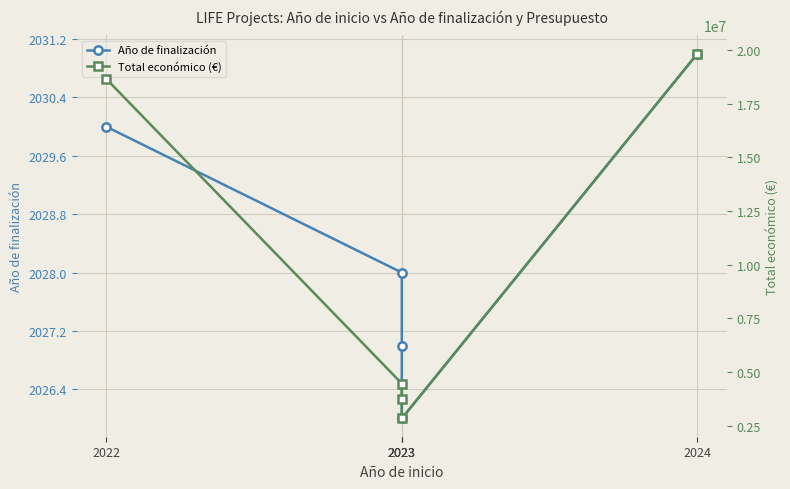

What is the difference between the Total económico (€) values at 2023 and 2023?

1628869